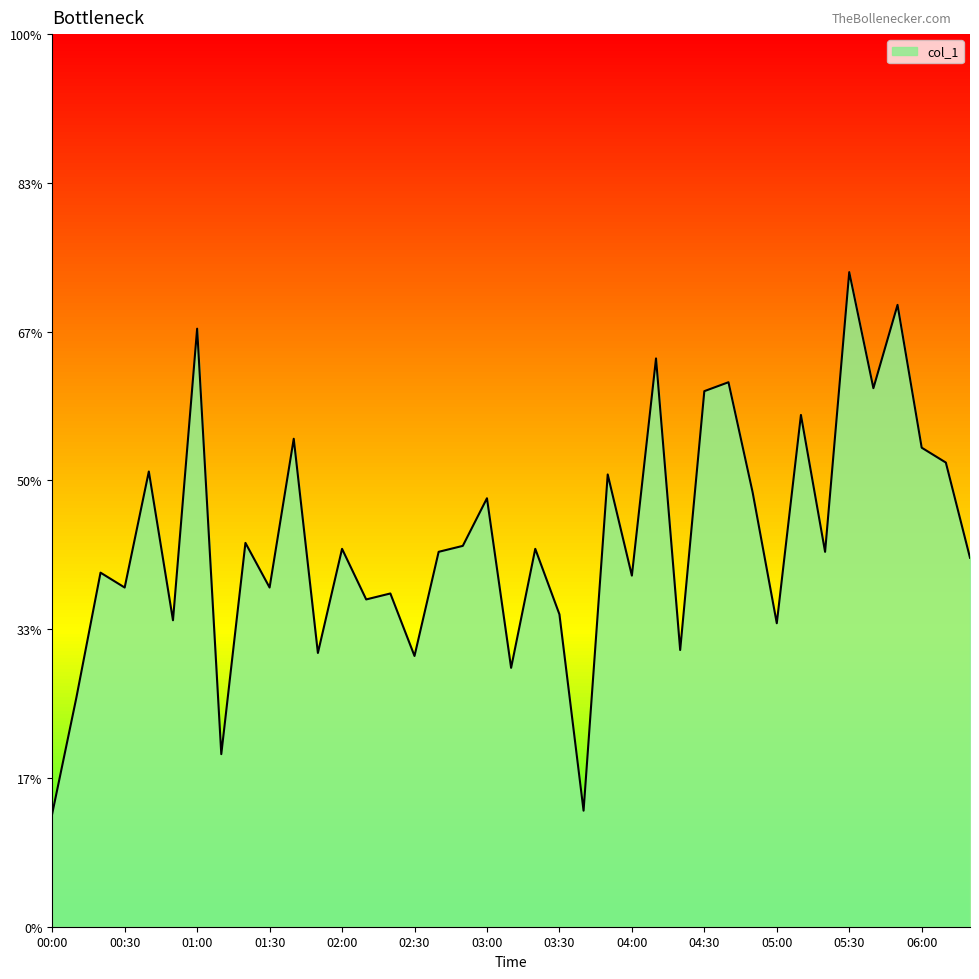

Does the chart display data point markers on the line(s)?

No